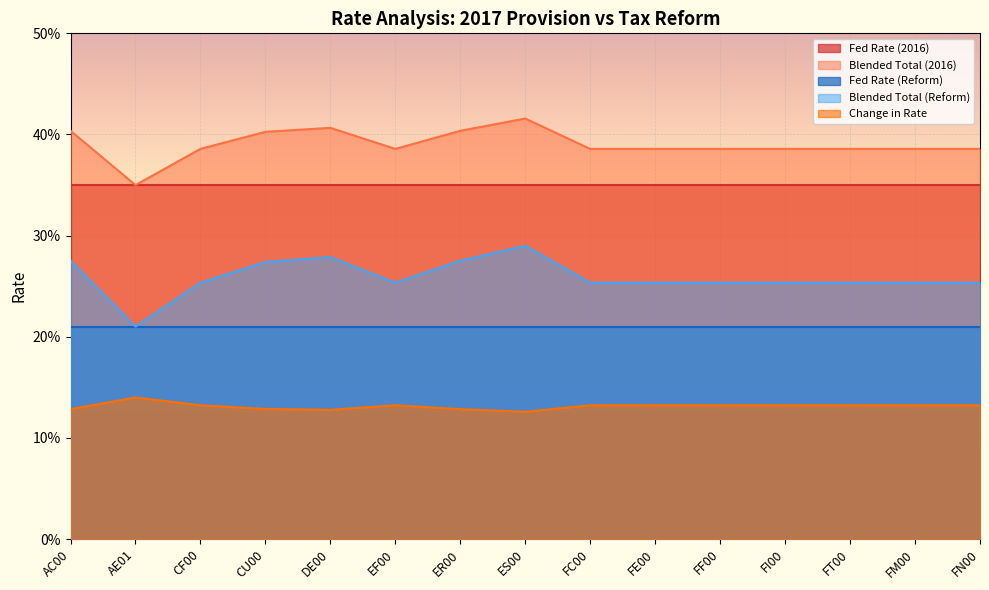

How many Change in Rate values are between 0 and 1?

15